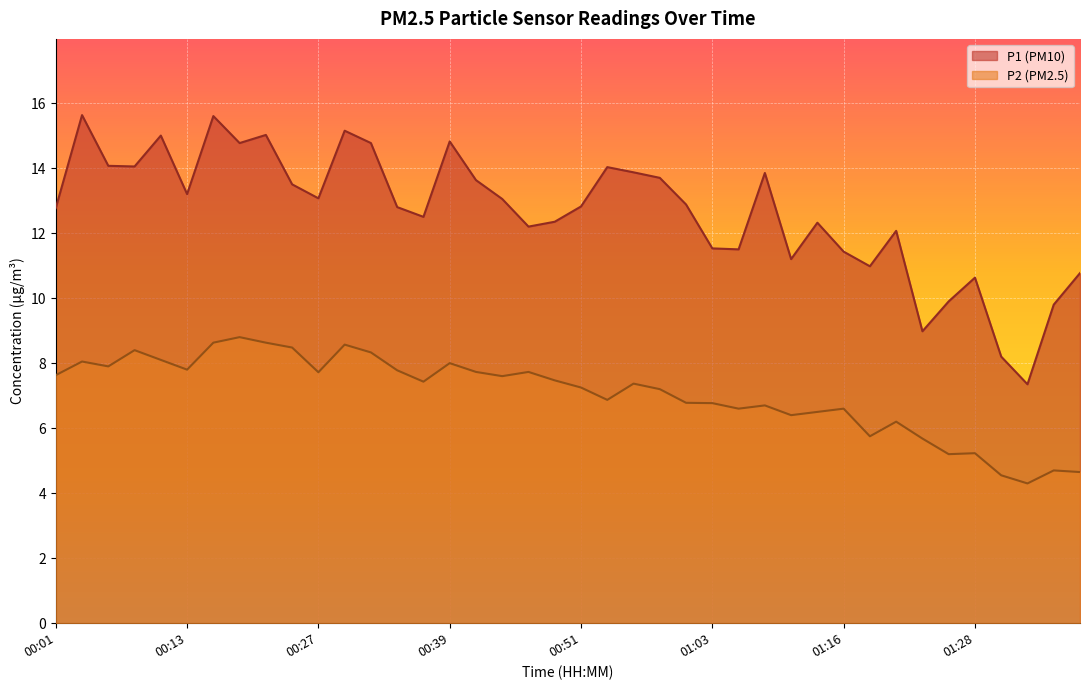

At how many categories does at least one series exceed 7?

40